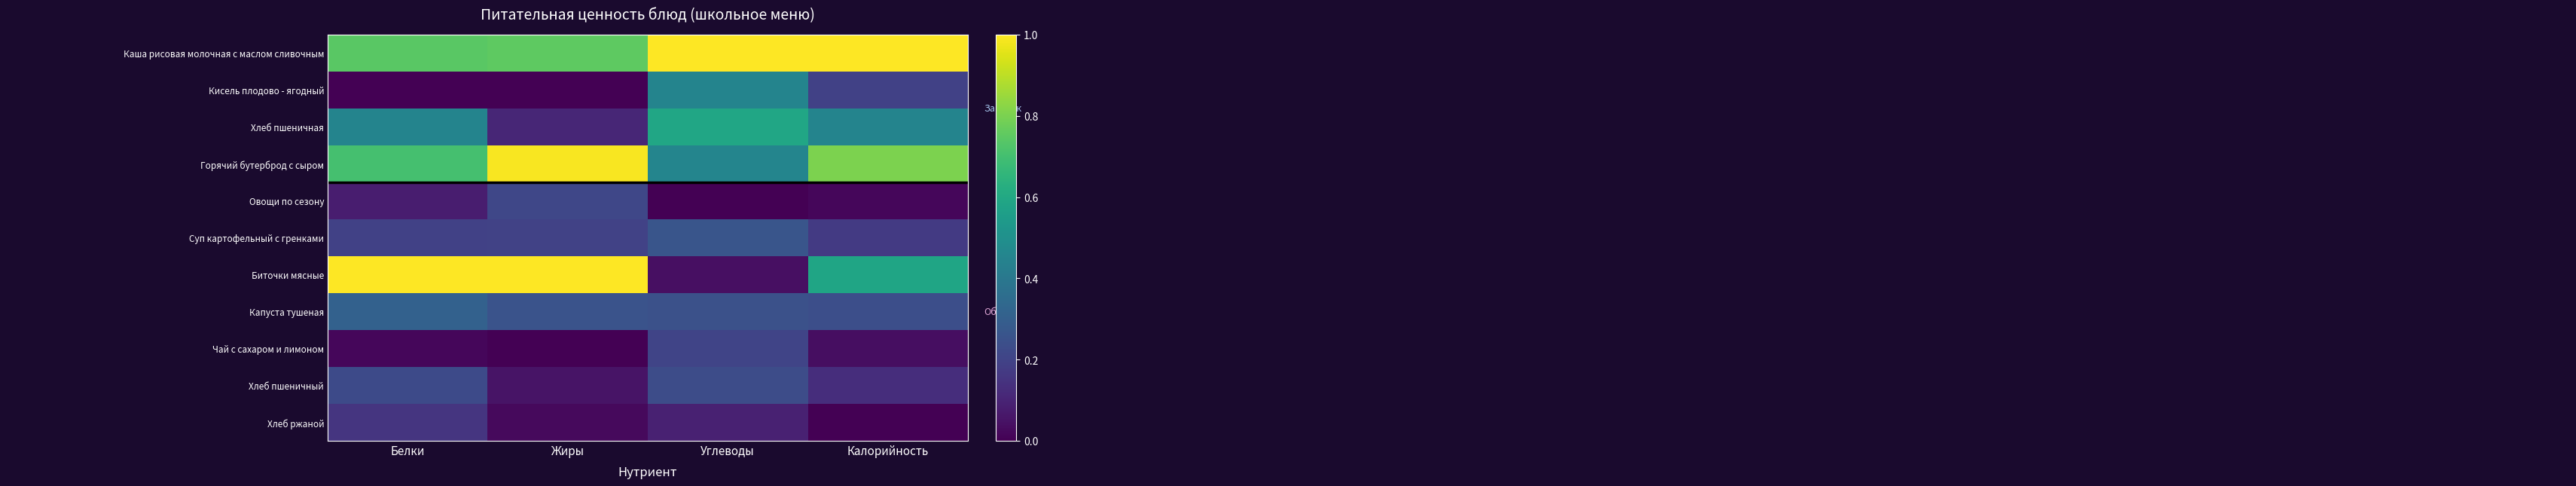

At how many categories does at least one series exceed 0?

4